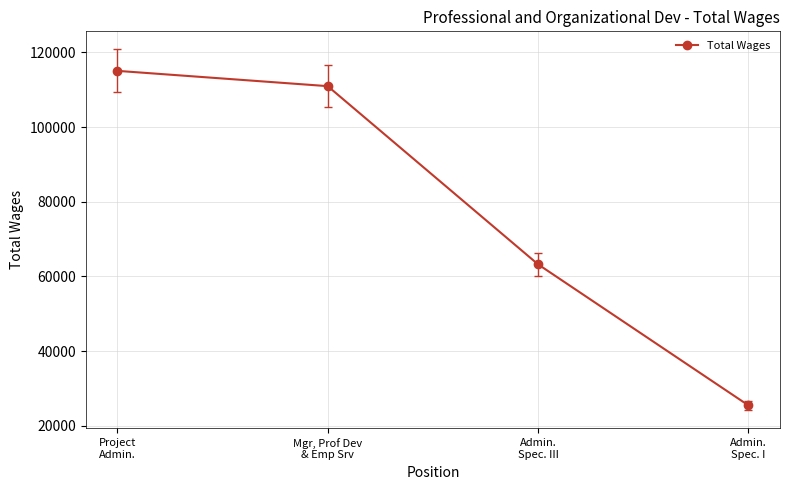

List the labels in order of value, smallest first.

Admin.
Spec. I, Admin.
Spec. III, Mgr, Prof Dev
& Emp Srv, Project
Admin.